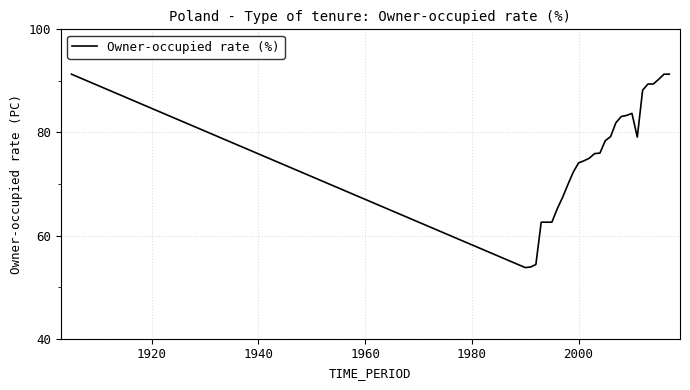

What is the maximum value shown in the chart?

91.3